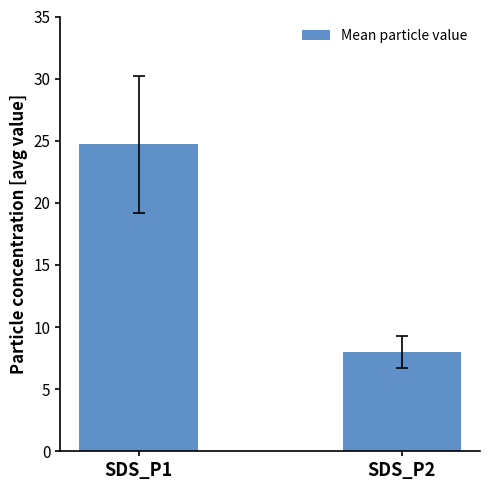

Is it true that the value at SDS_P1 is 17.2?

False